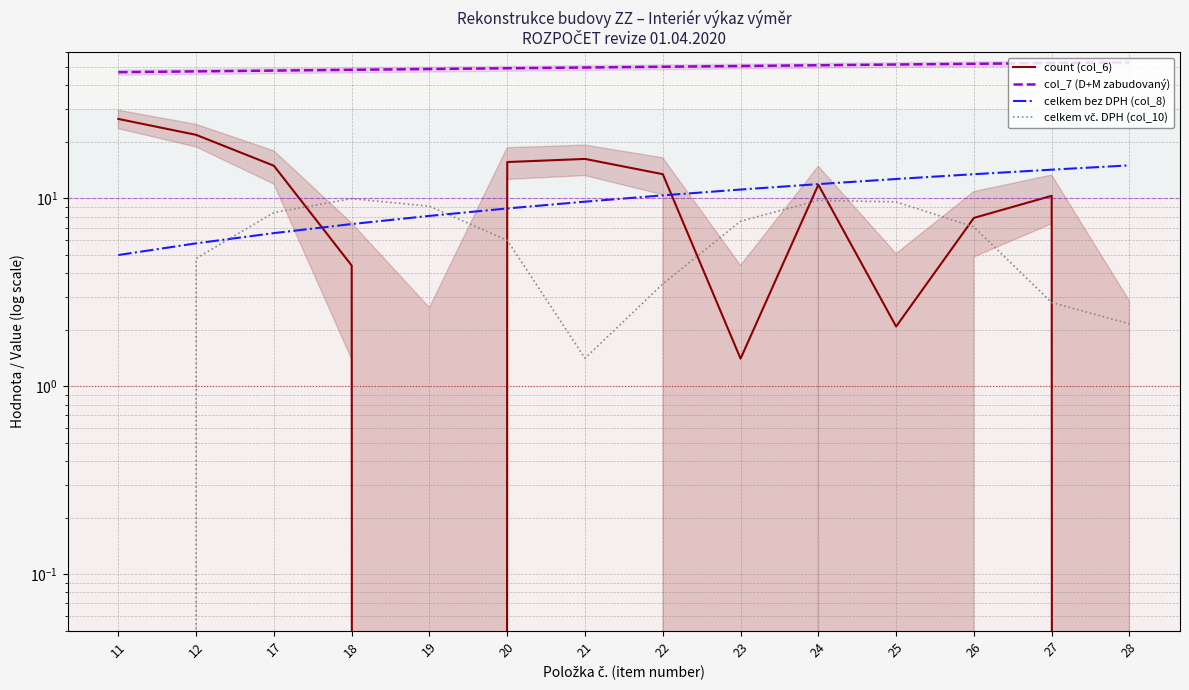

What is the difference between the count (col_6) values at 11 and 28?

26.6